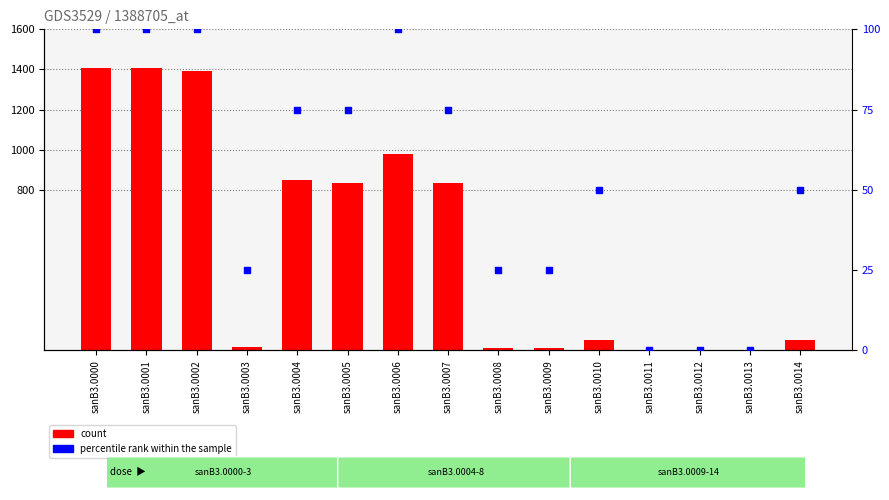

At which category is the sum across all series the highest?

sanB3.0000